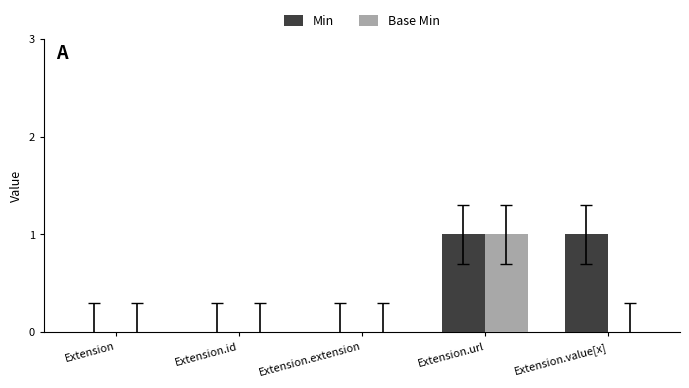

How many Min values are between 0 and 1?

5